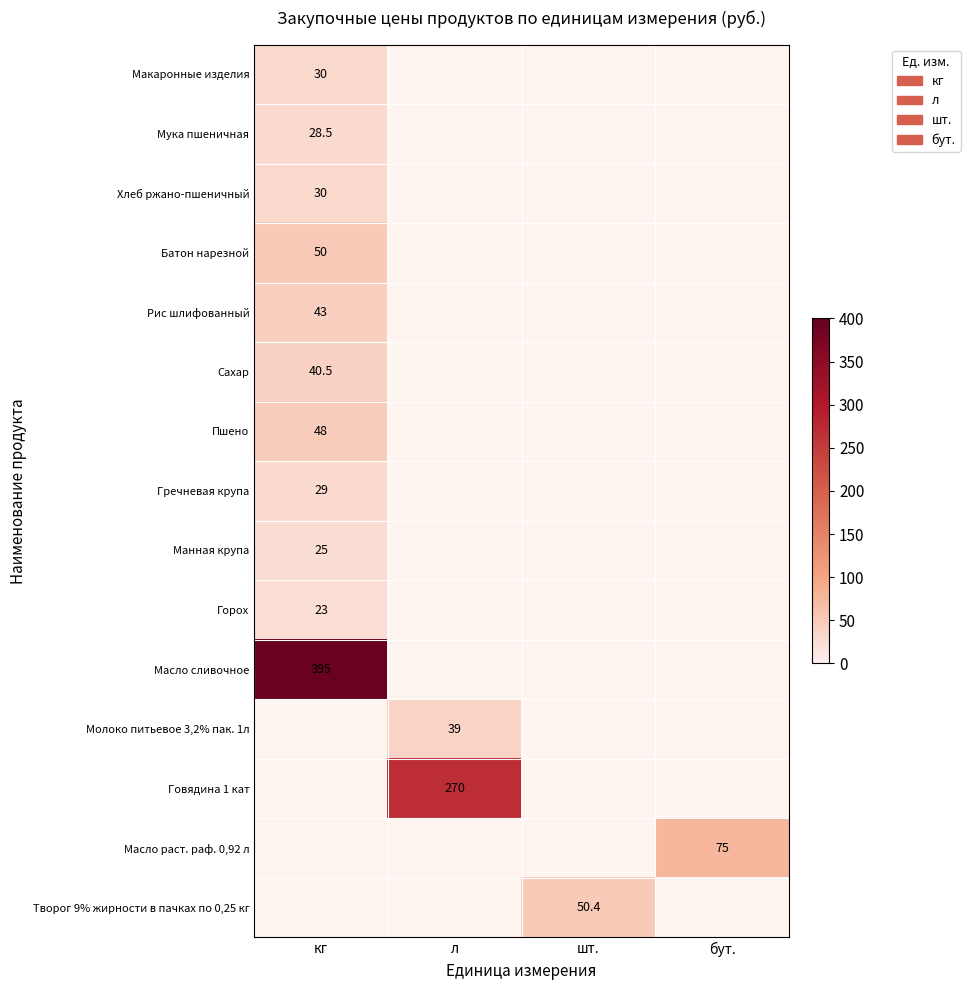

True or false: Сахар has a value of 40.5 at кг.

True